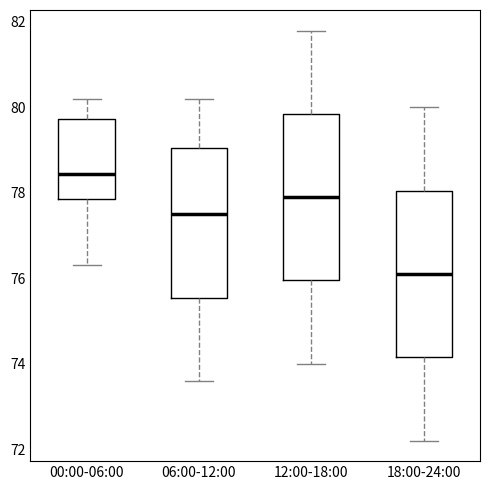

Which box has the highest median line?

00:00-06:00